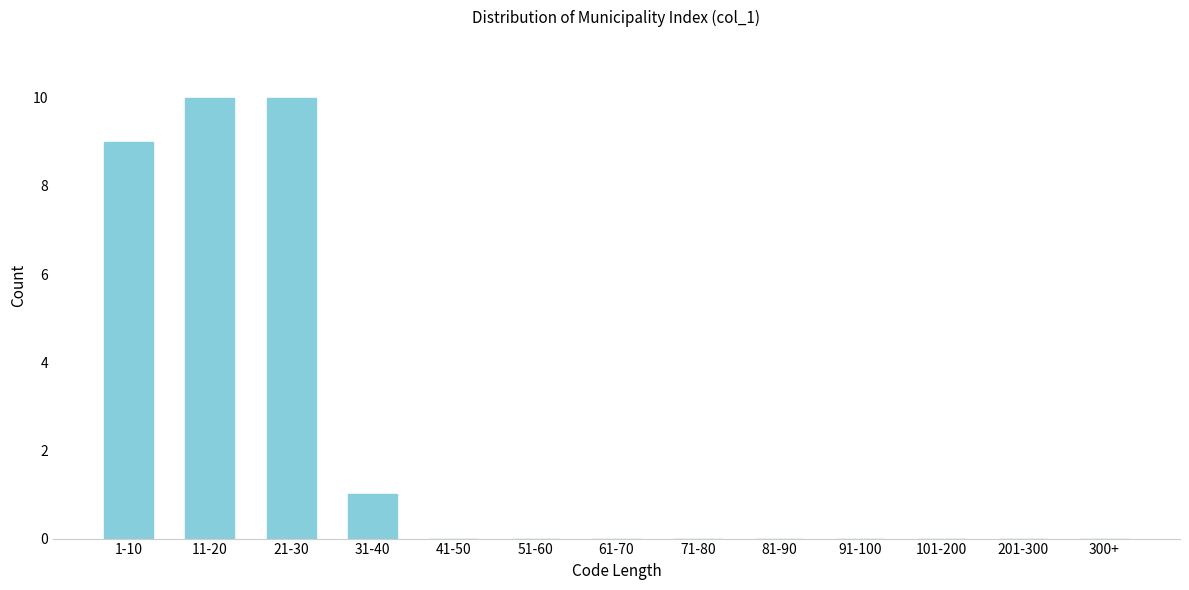

Reading left to right, extract all data points from this chart.

1-10=9	11-20=10	21-30=10	31-40=1	41-50=0	51-60=0	61-70=0	71-80=0	81-90=0	91-100=0	101-200=0	201-300=0	300+=0